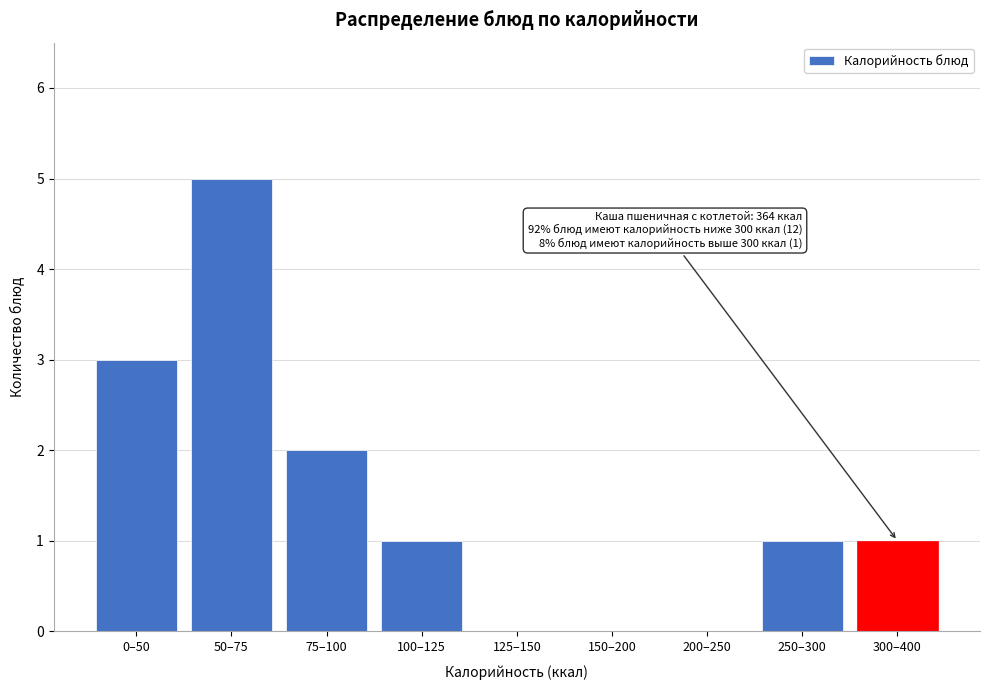

Reading right to left, extract all data points from this chart.

300–400=1	250–300=1	200–250=0	150–200=0	125–150=0	100–125=1	75–100=2	50–75=5	0–50=3